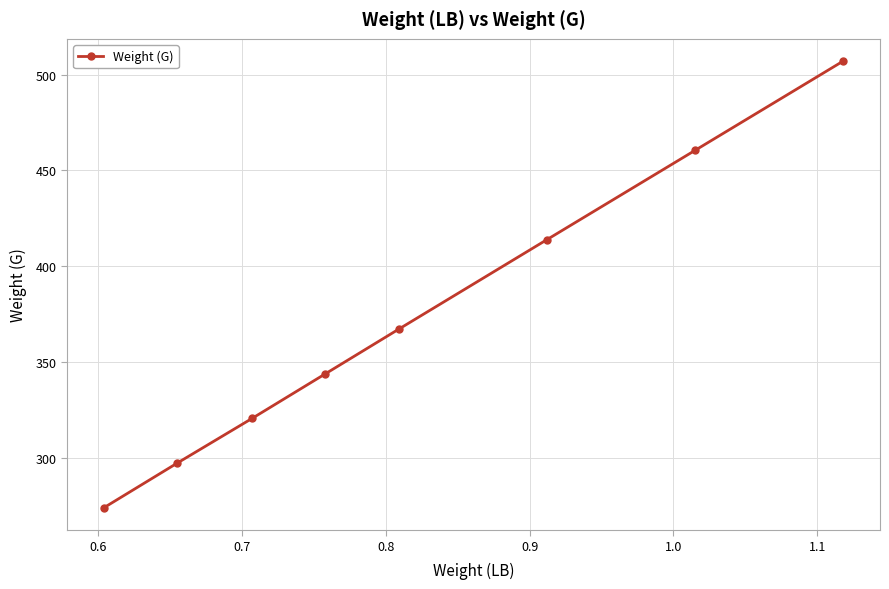

What is the value of the 4th point from the left?

343.8